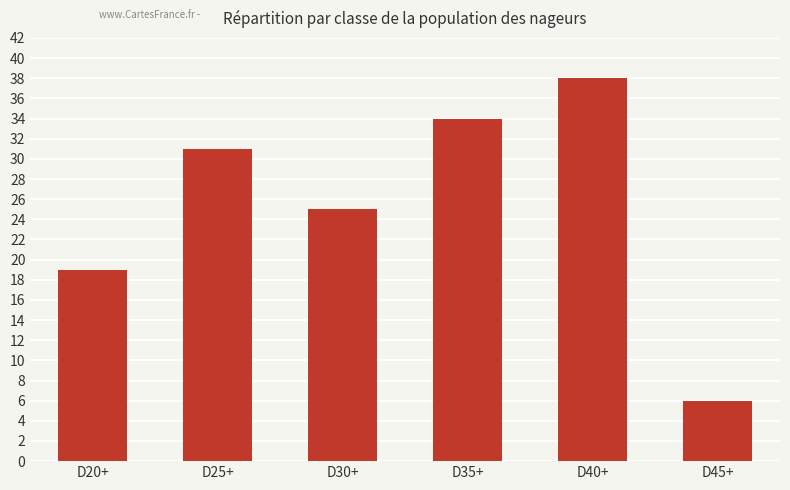

What is the change in value from D35+ to D40+?

+4